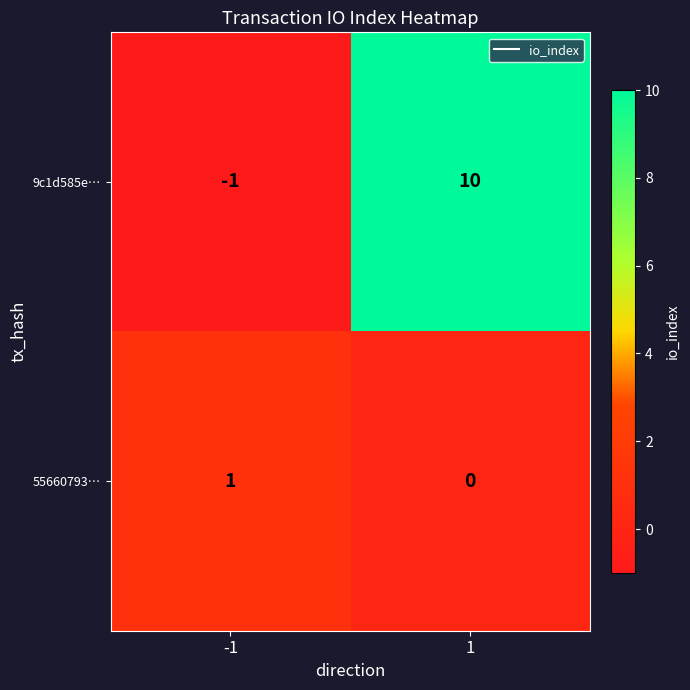

Rank the series by their maximum value, from highest to lowest.

9c1d585e…, 55660793…